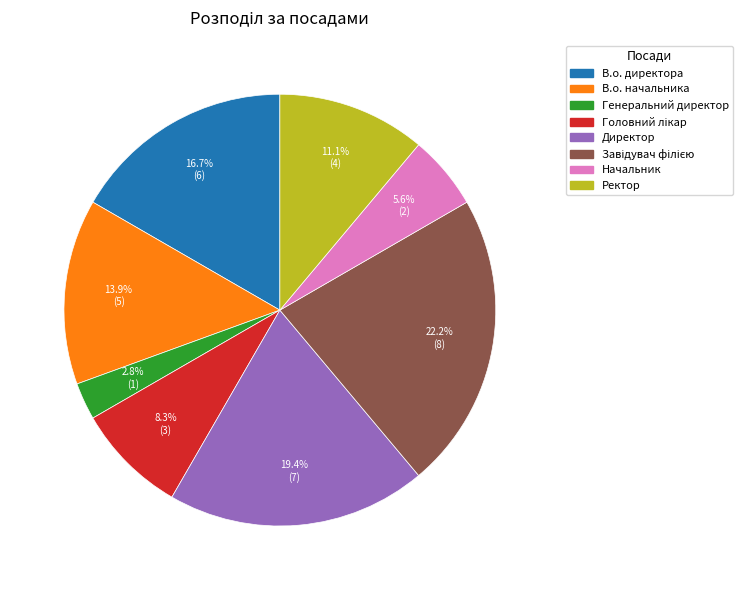

Approximately how many times larger is the value at В.о. директора compared to Ректор?

1.5